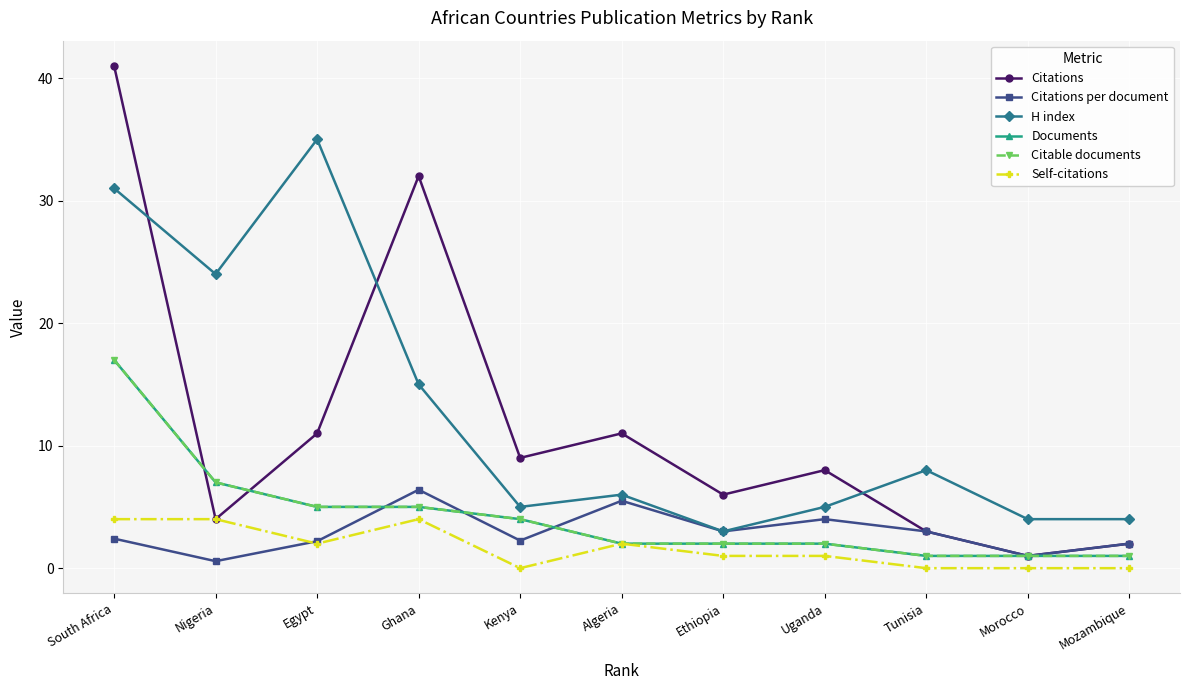

Where does the Citations per document series first go above 2?

South Africa